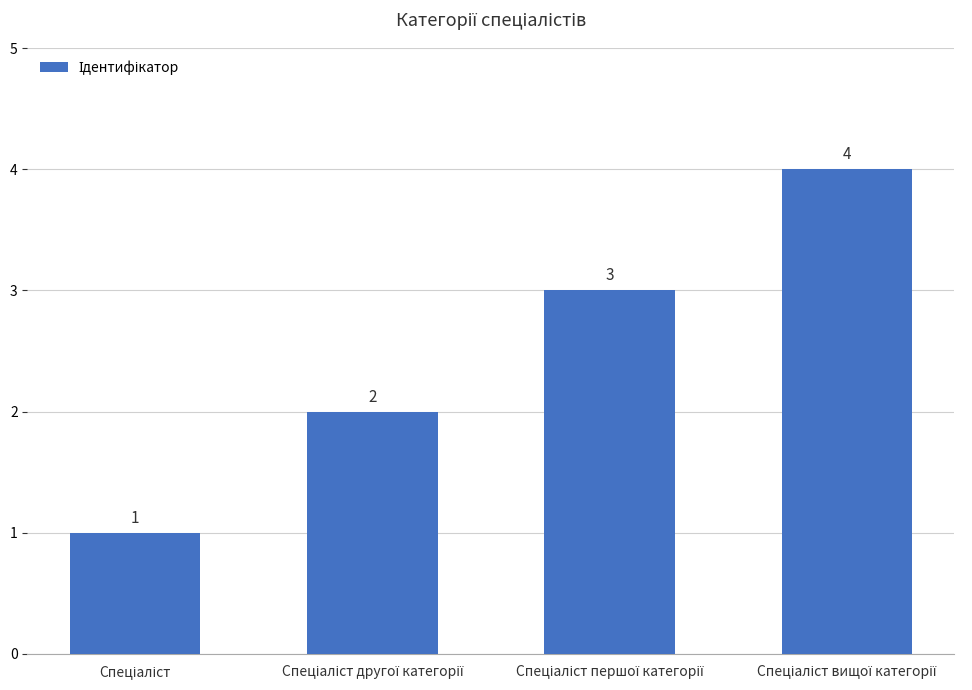

How many values are between 2 and 4?

3